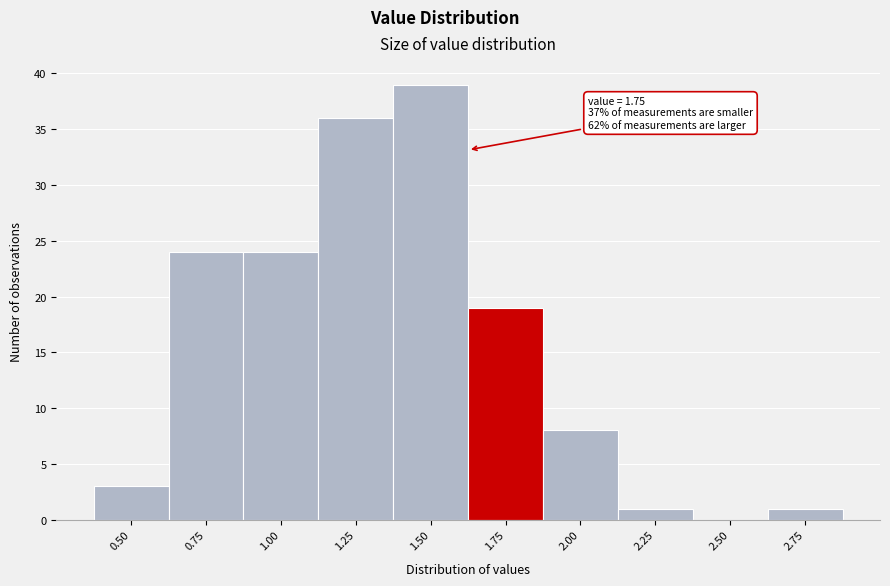

Reading left to right, list all the values displayed in this chart.

0.50=3	0.75=24	1.00=24	1.25=36	1.50=39	1.75=19	2.00=8	2.25=1	2.50=0	2.75=1